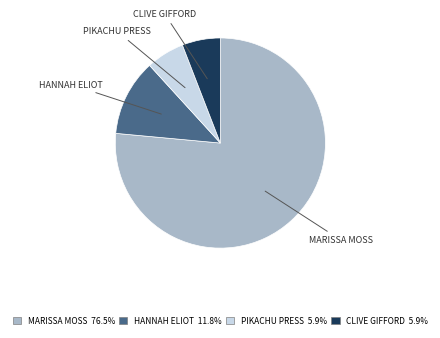

Is there a majority slice in this chart?

Yes